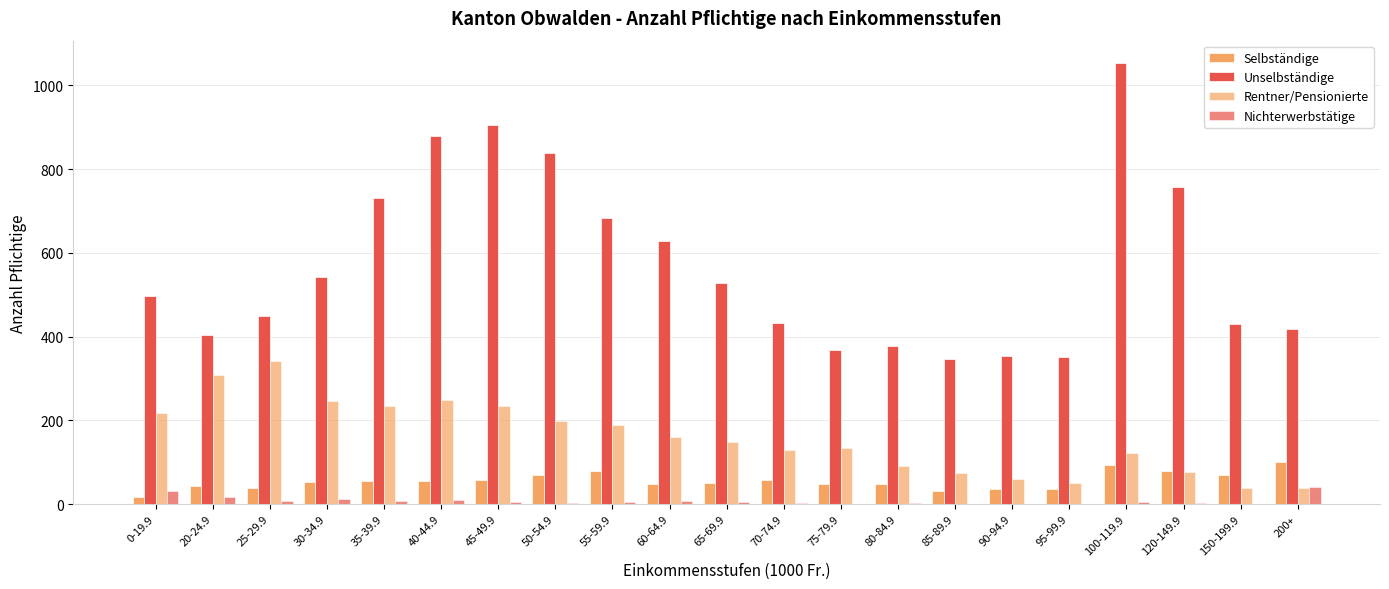

How many distinct data groups are displayed?

4